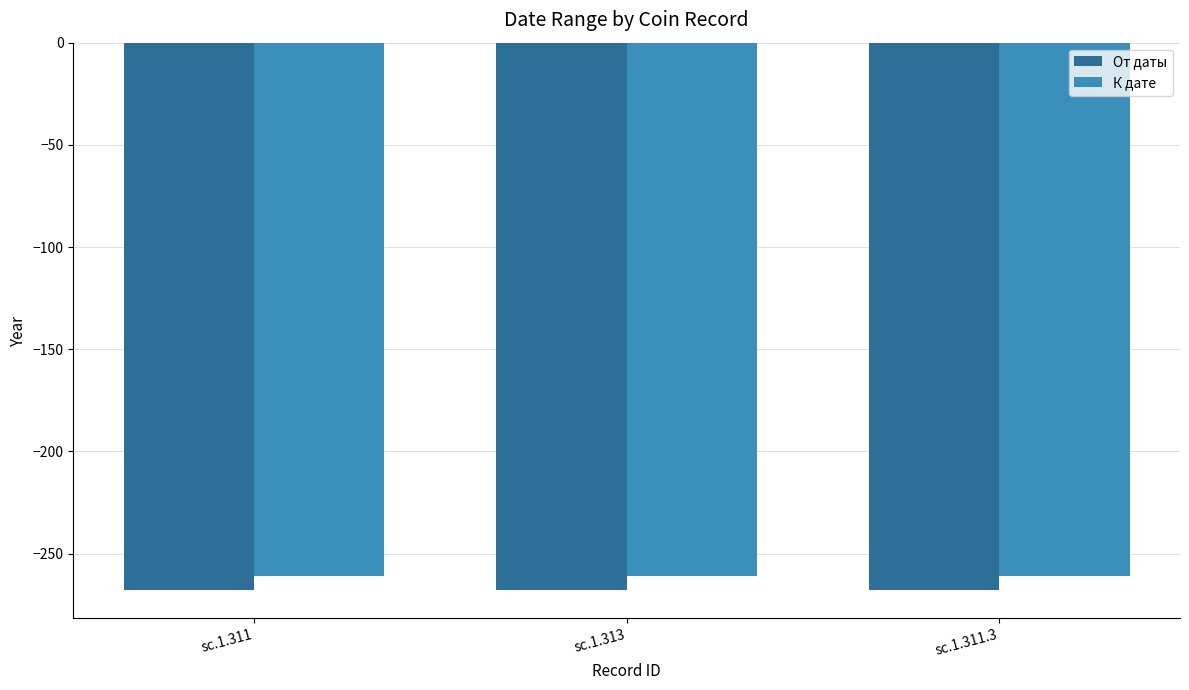

Rank the series by their maximum value, from highest to lowest.

К дате, От даты